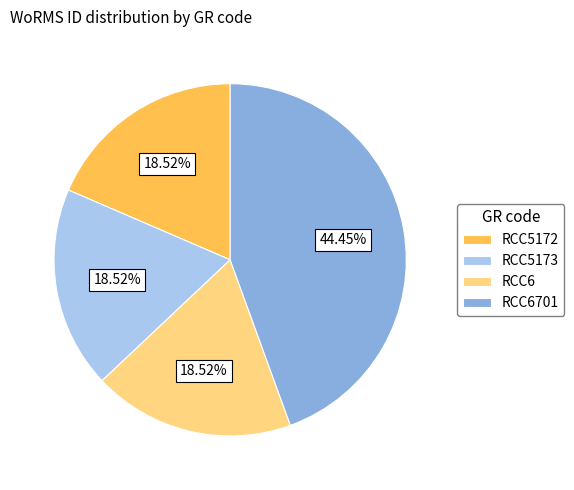

What is the ratio of the value at RCC5173 to the value at RCC6?

1.0